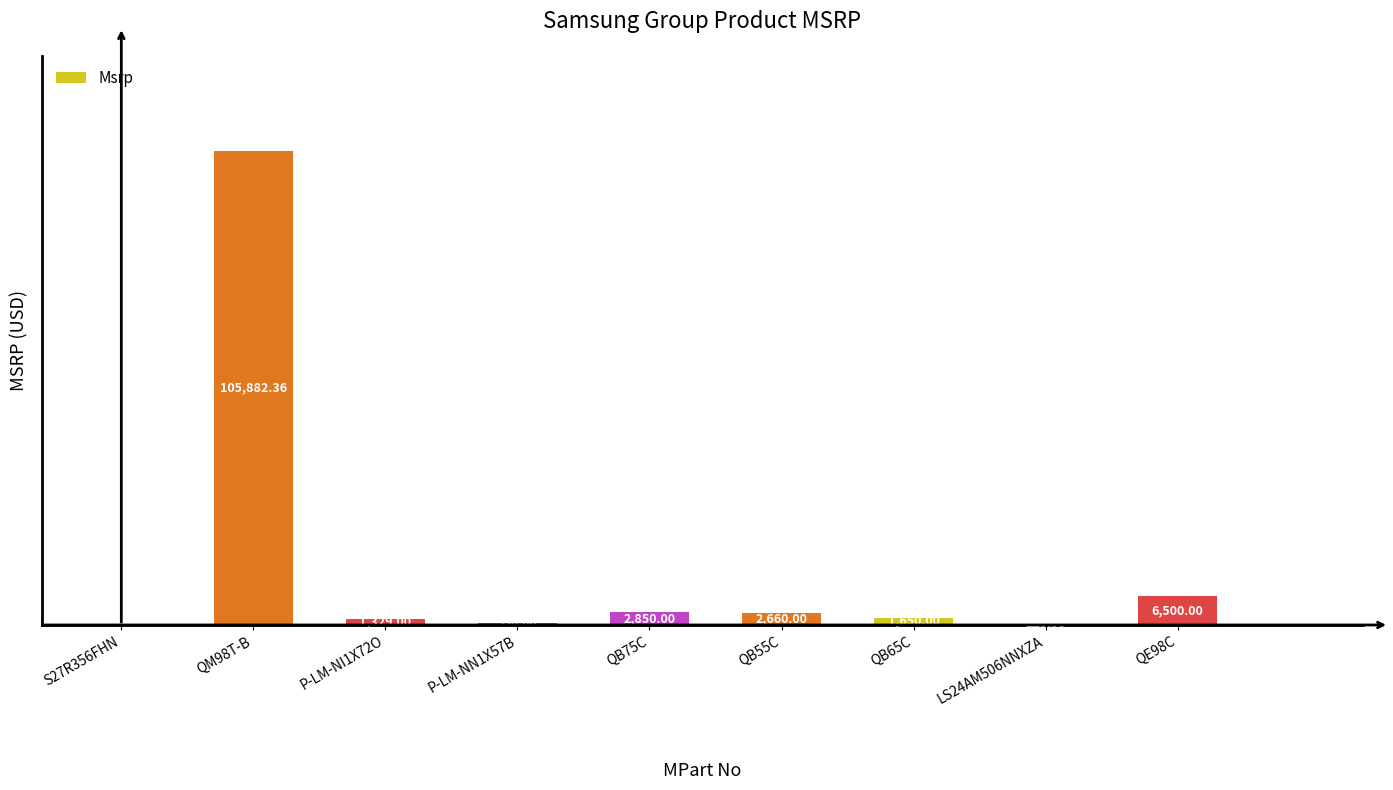

Which has a higher value, QB55C or QB65C?

QB55C